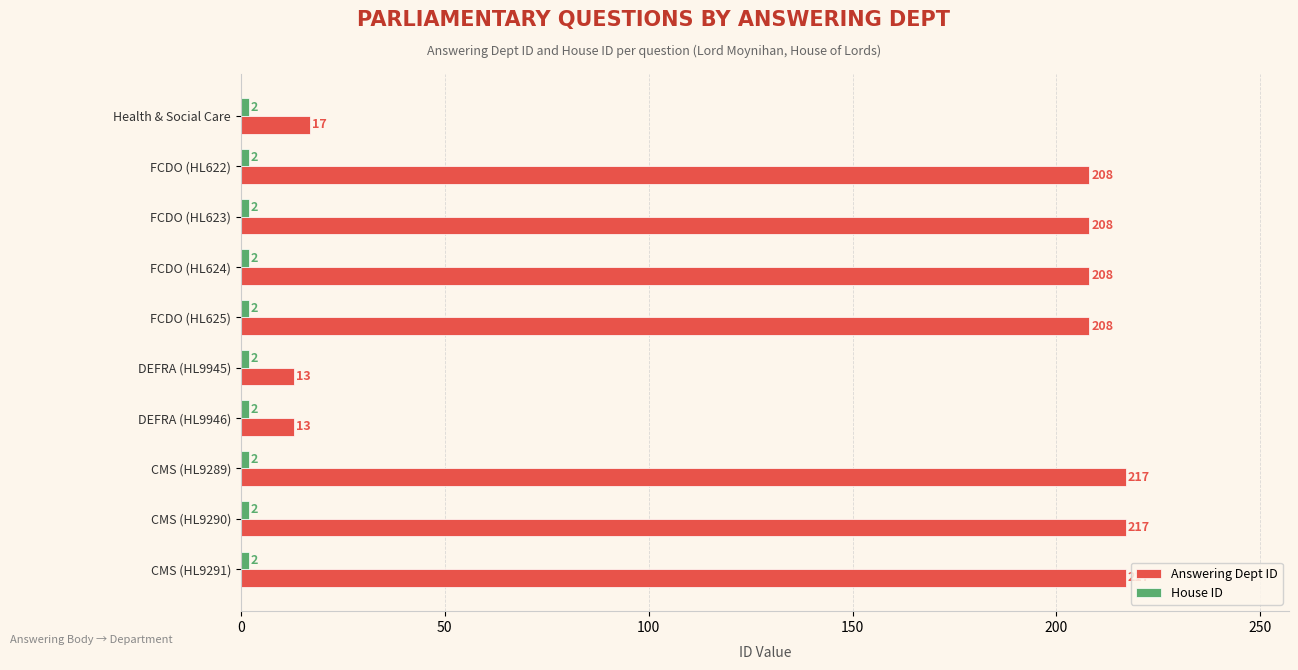

Which series has the largest range (max minus min)?

Answering Dept ID